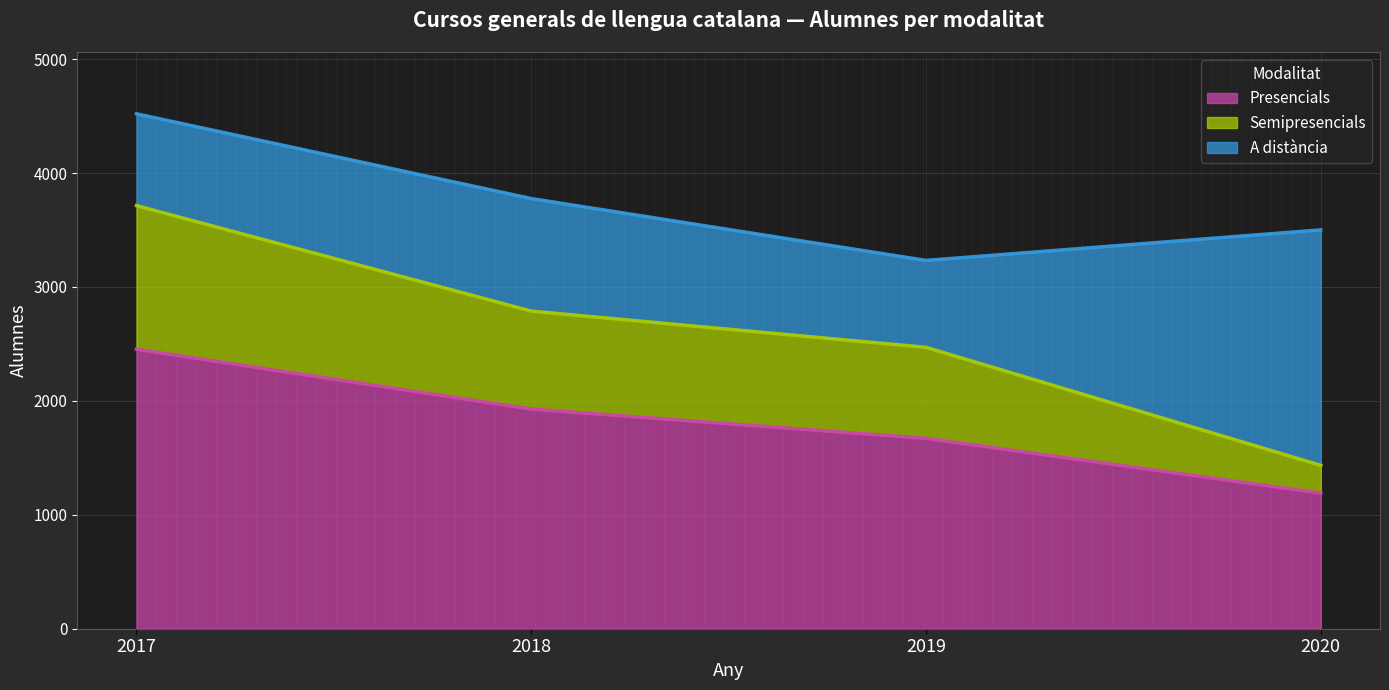

True or false: Semipresencials has more than 0 points higher than both neighbors.

False